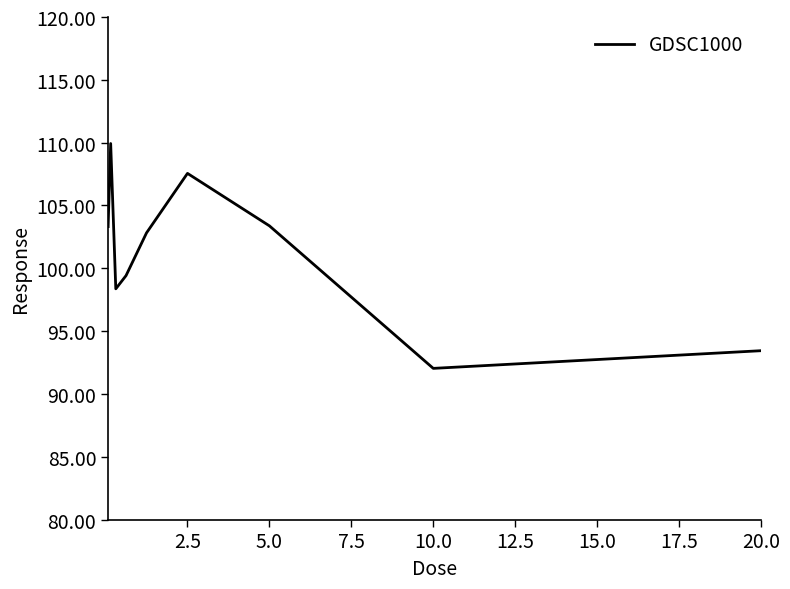

What is the difference between the maximum and minimum values?

17.9